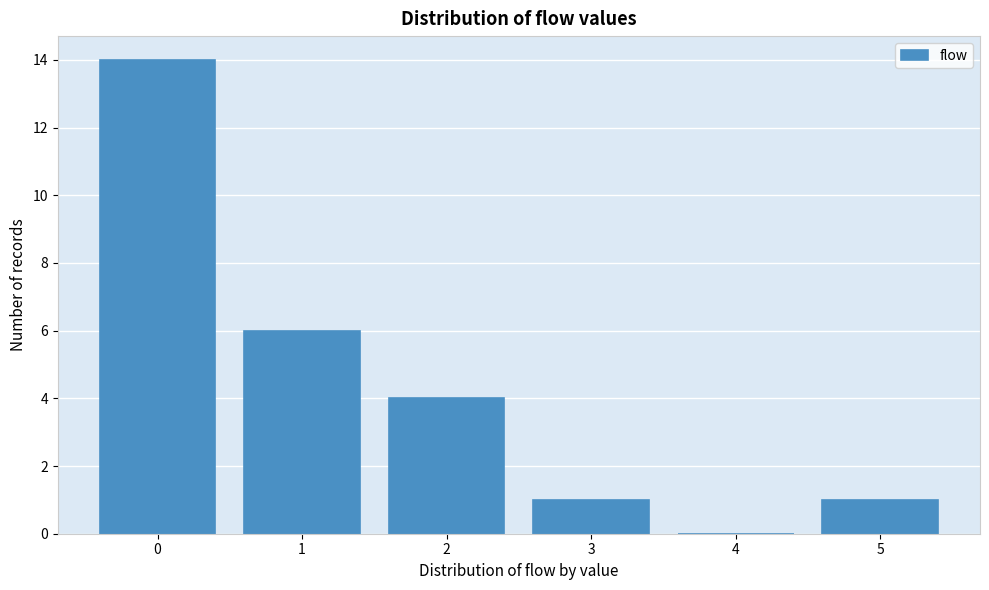

How tall is the bar that spans 0.5 to 1.5 on the x-axis? The values are not printed on the chart, so give them approximately, as read against the axis.

6